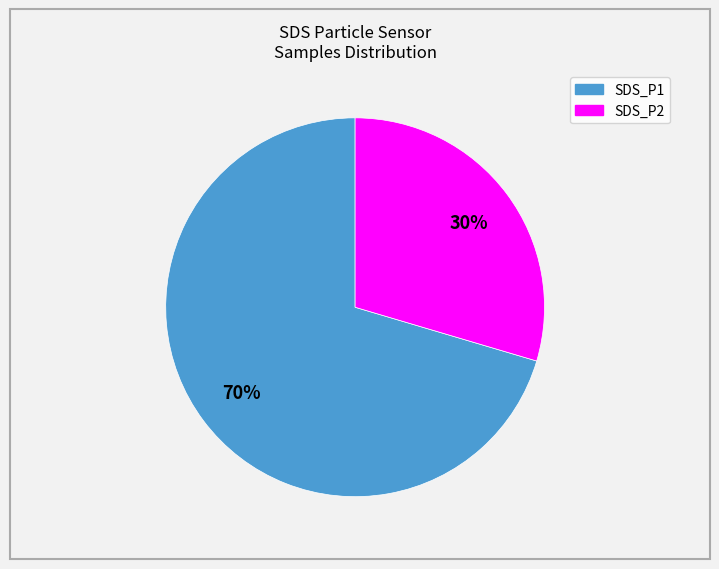

To the nearest percent, what is the combined percentage of SDS_P1 and SDS_P2?

100%